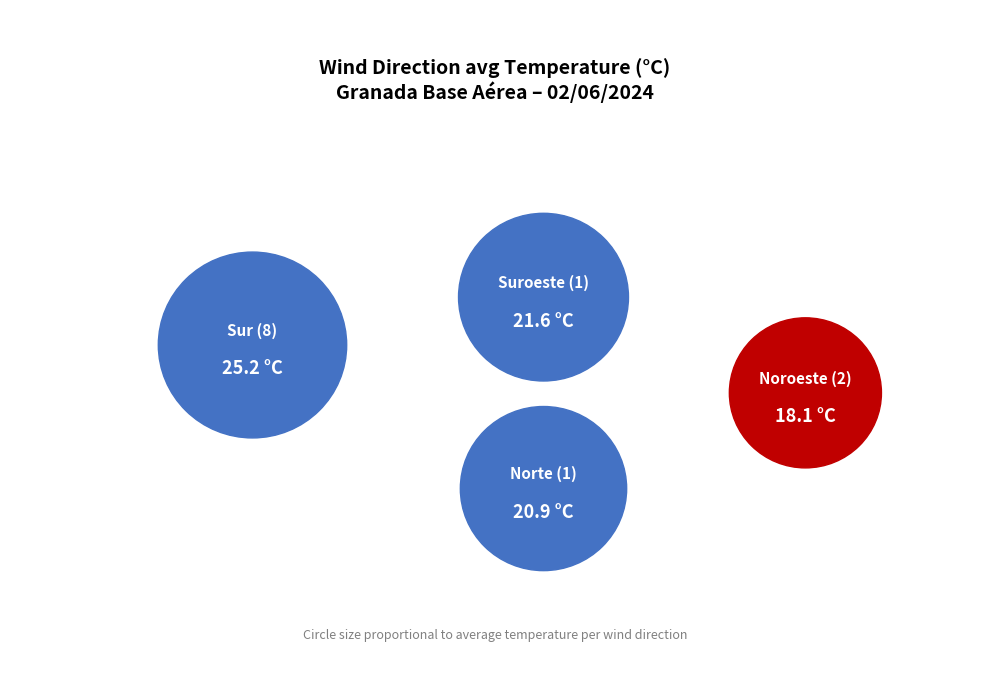

Is there a majority slice in this chart?

No